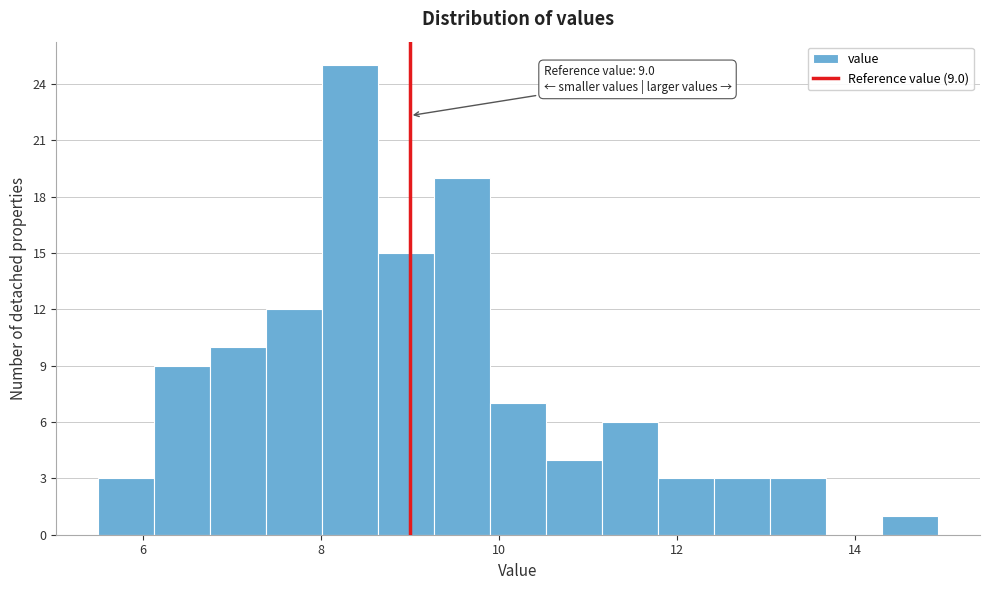

Around what value on the x-axis is the tallest bar? Give the approximate position of its centre, as read against the axis.

8.4